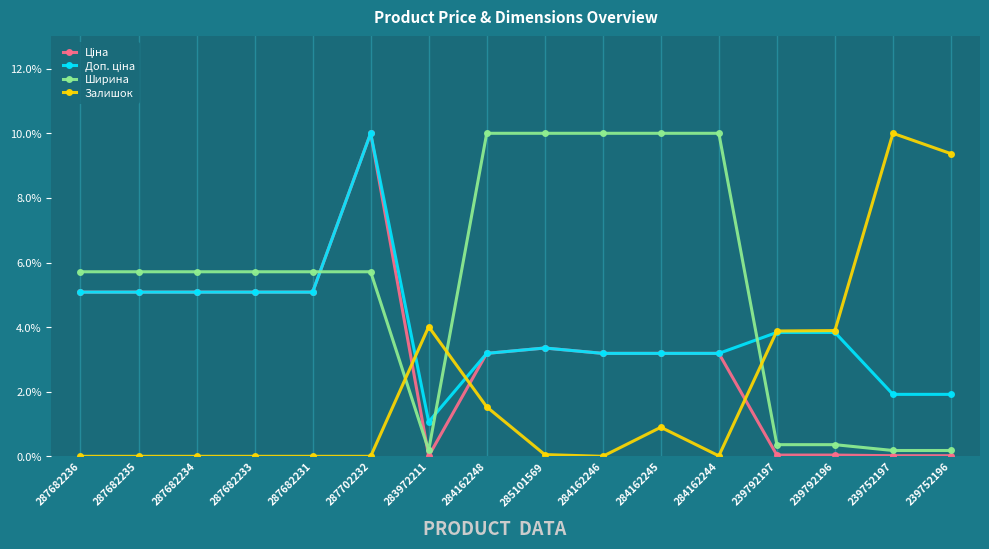

At which category is the sum across all series the highest?

287702232